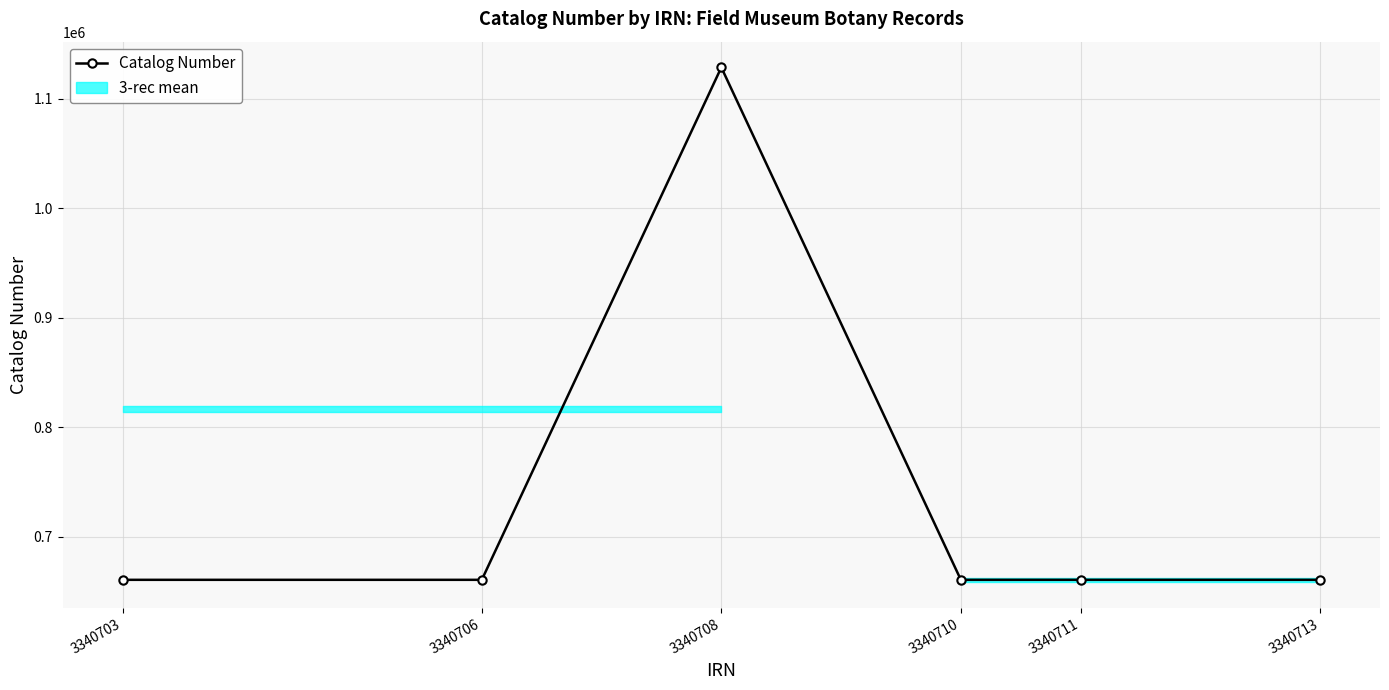

Reading right to left, transcribe all the data shown in this chart.

3340713=660856	3340711=660859	3340710=660854	3340708=1128578	3340706=660858	3340703=660857